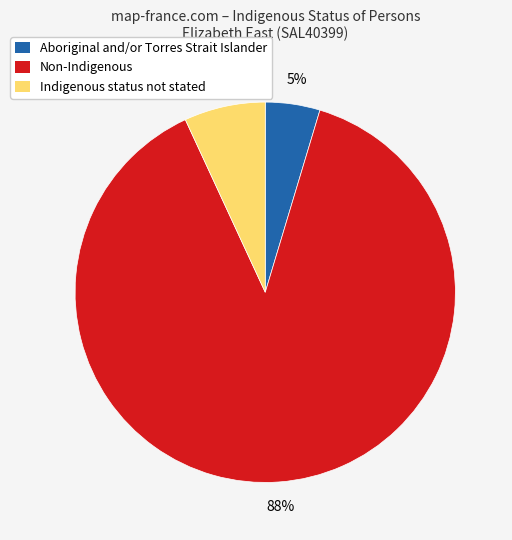

Do Aboriginal and/or Torres Strait Islander and Indigenous status not stated together represent more than half of the pie?

No